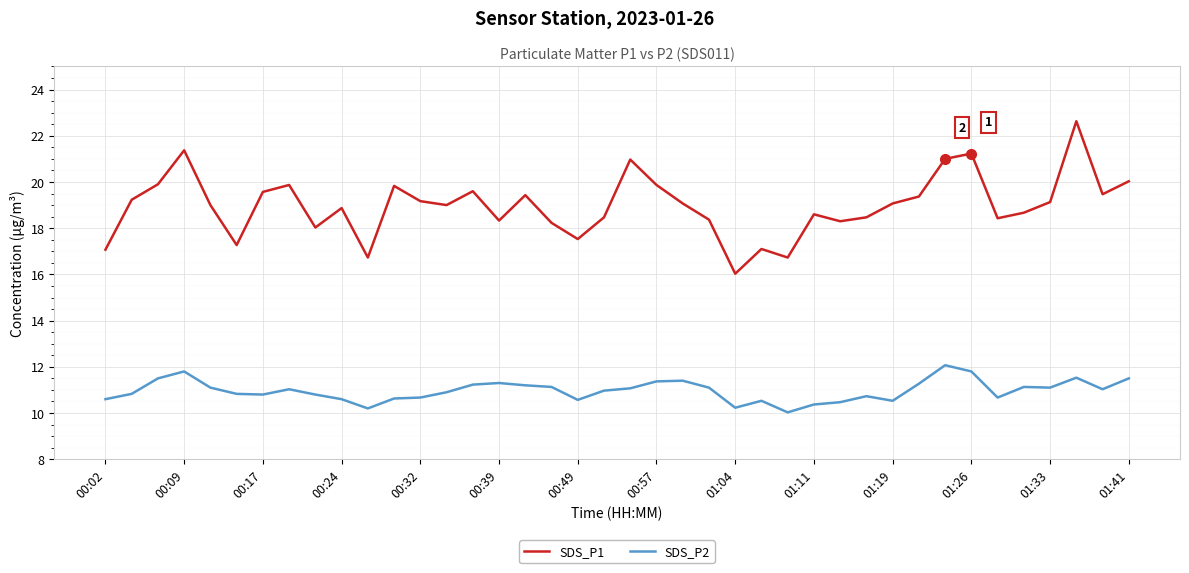

What is the difference between the maximum and minimum values in the SDS_P2 series?

2.0